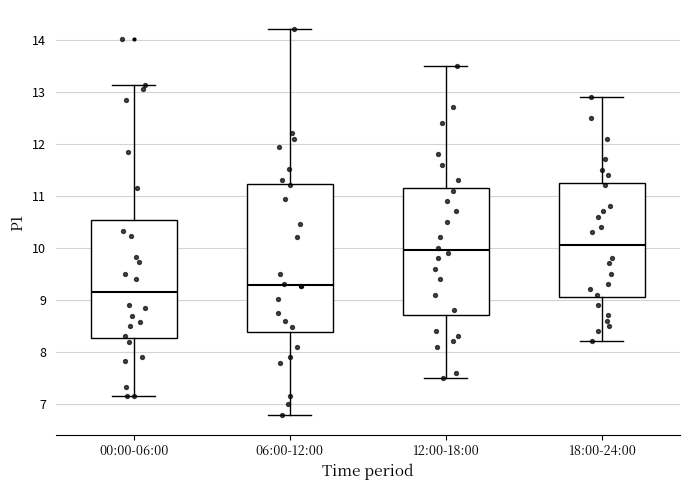

Reading left to right, read every box against the y-axis: the position of its median line, the range the box covers, and the ends of its whiskers. The values are not printed on the chart, so give them approximately, as read against the axis.

00:00-06:00: median 9.2, box 8.3 to 10.5, whiskers 7.2 to 13.1
06:00-12:00: median 9.3, box 8.4 to 11.2, whiskers 6.8 to 14.2
12:00-18:00: median 10.0, box 8.7 to 11.2, whiskers 7.5 to 13.5
18:00-24:00: median 10.1, box 9.1 to 11.3, whiskers 8.2 to 12.9